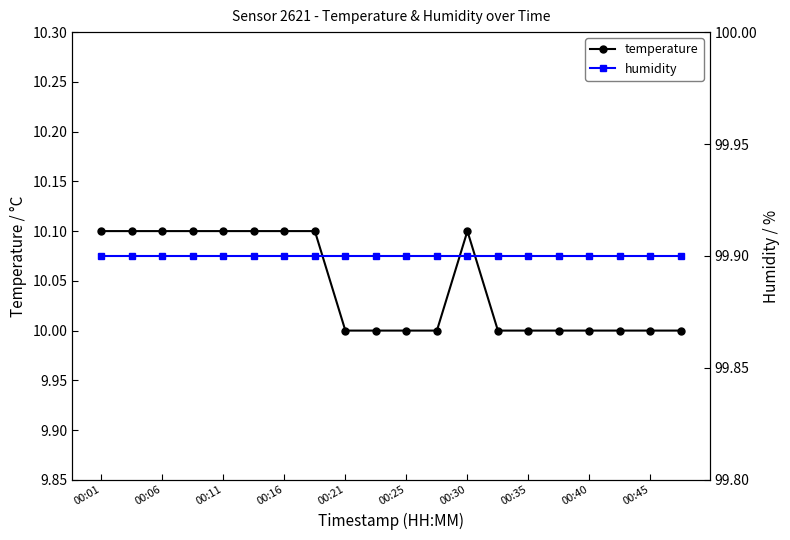

At which label does temperature reach its peak?

00:01